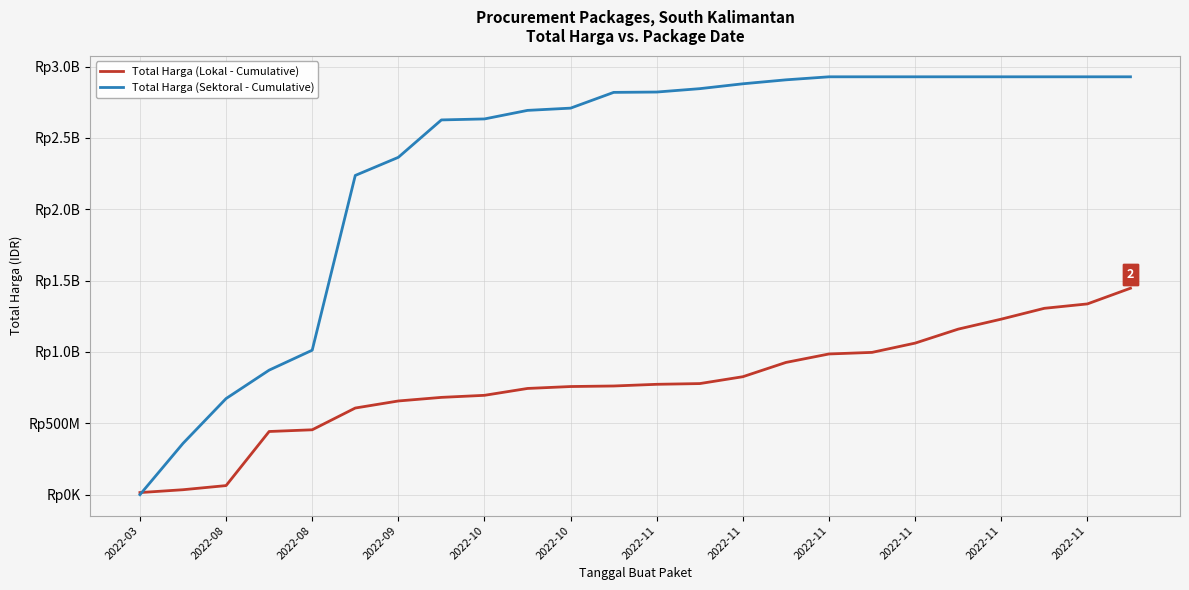

Is this an area chart (filled region under the line)?

No